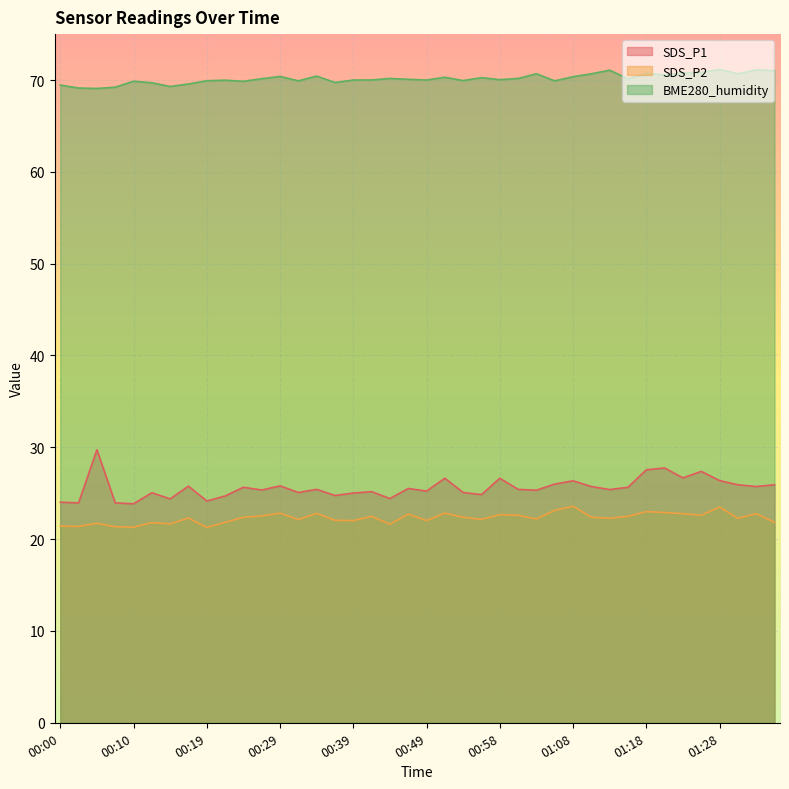

Where does the SDS_P1 series first go above 25?

00:05